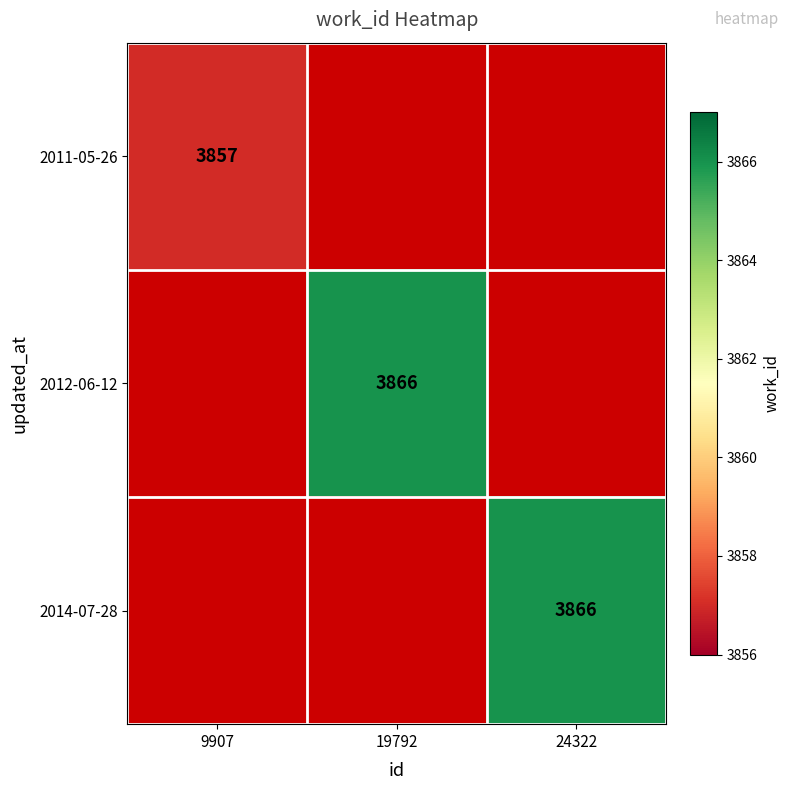

Count the number of data series in this chart.

3